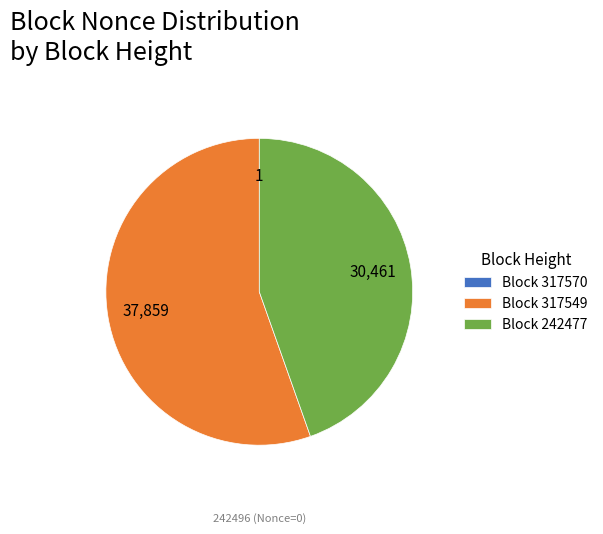

Which category has the biggest portion of the pie?

Block 317549